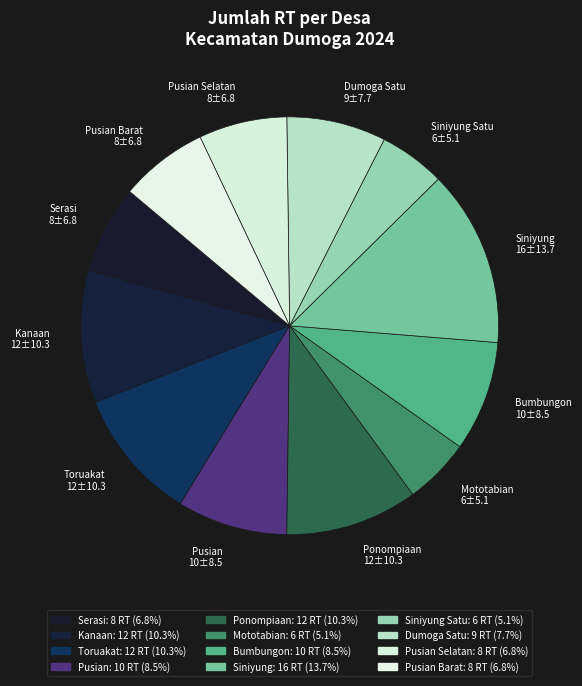

Is there a majority slice in this chart?

No